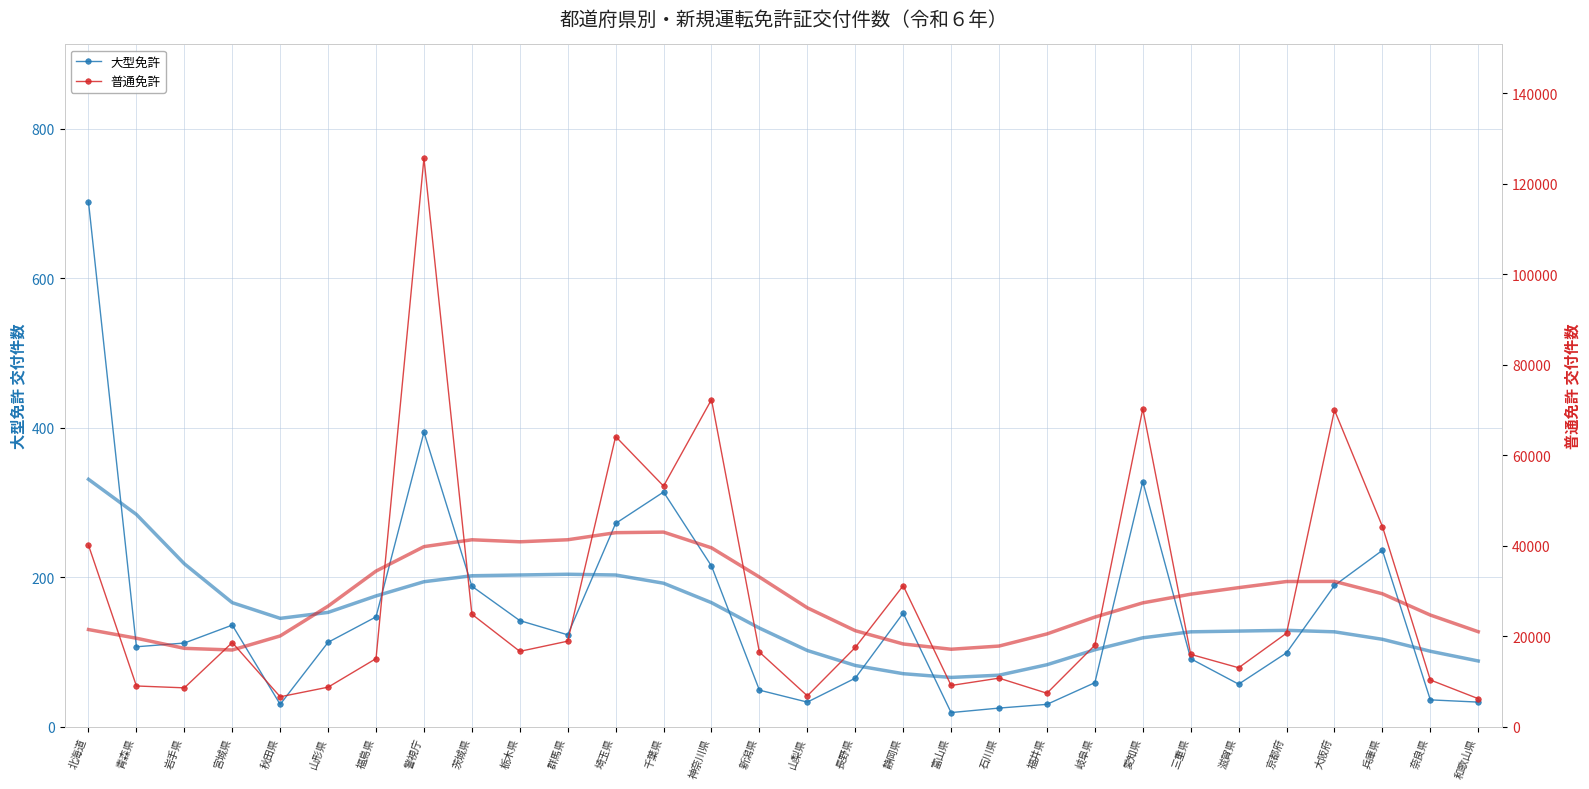

True or false: 大型免許 and 普通免許 cross at least once.

False